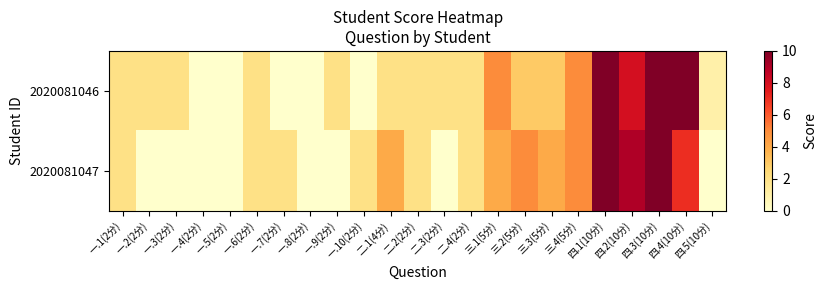

Which category has the highest value across all series?

四.1(10分)